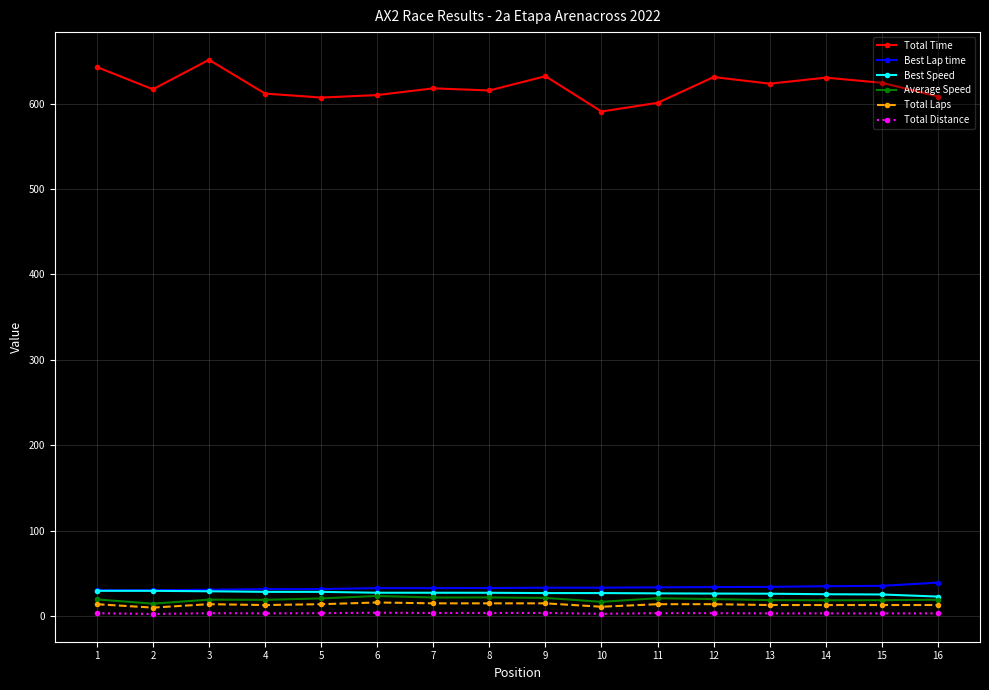

Does the chart display data point markers on the line(s)?

Yes